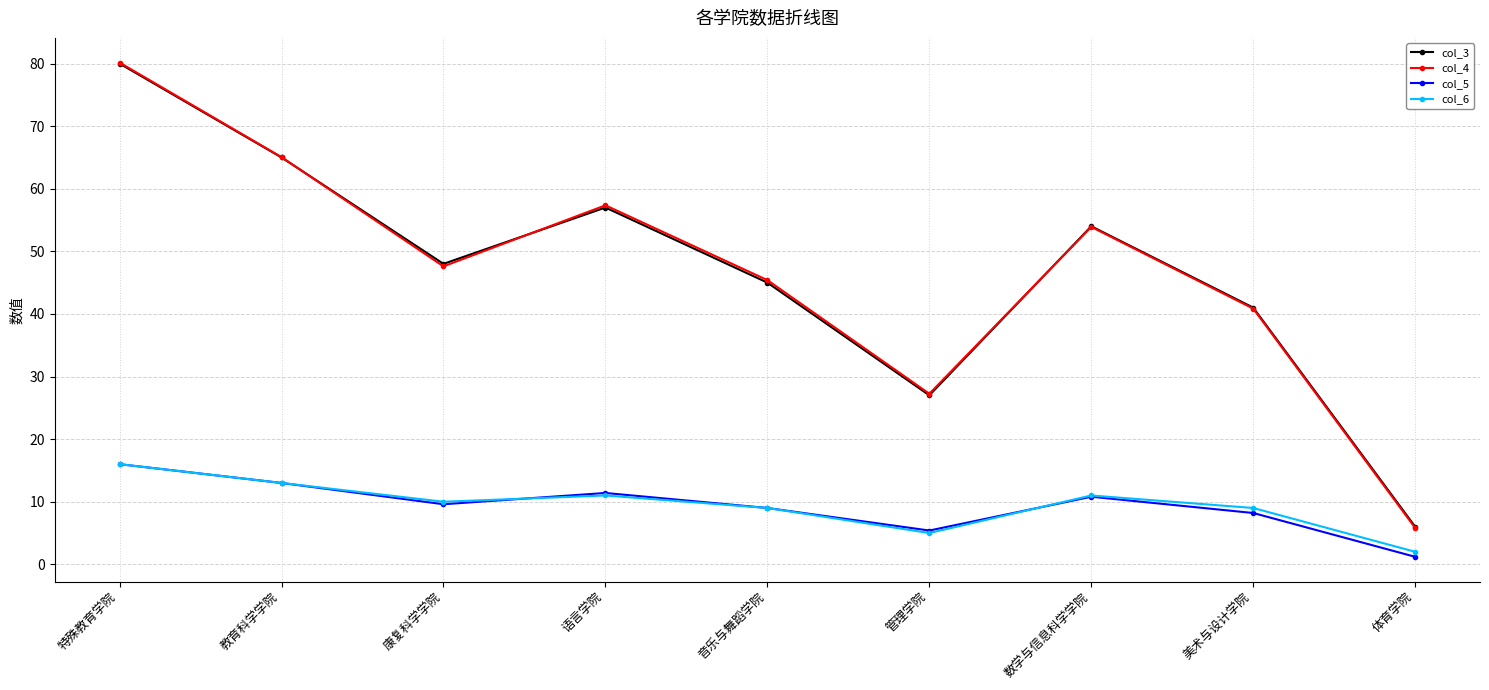

True or false: col_5 has more than 0 points higher than both neighbors.

True